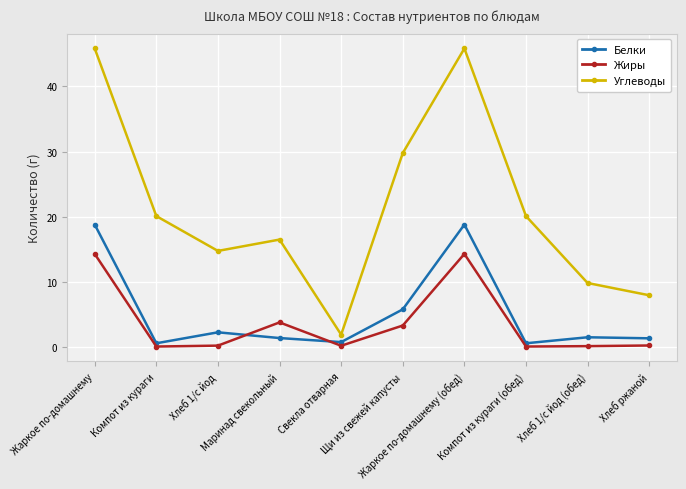

How many lines are shown in the chart?

3